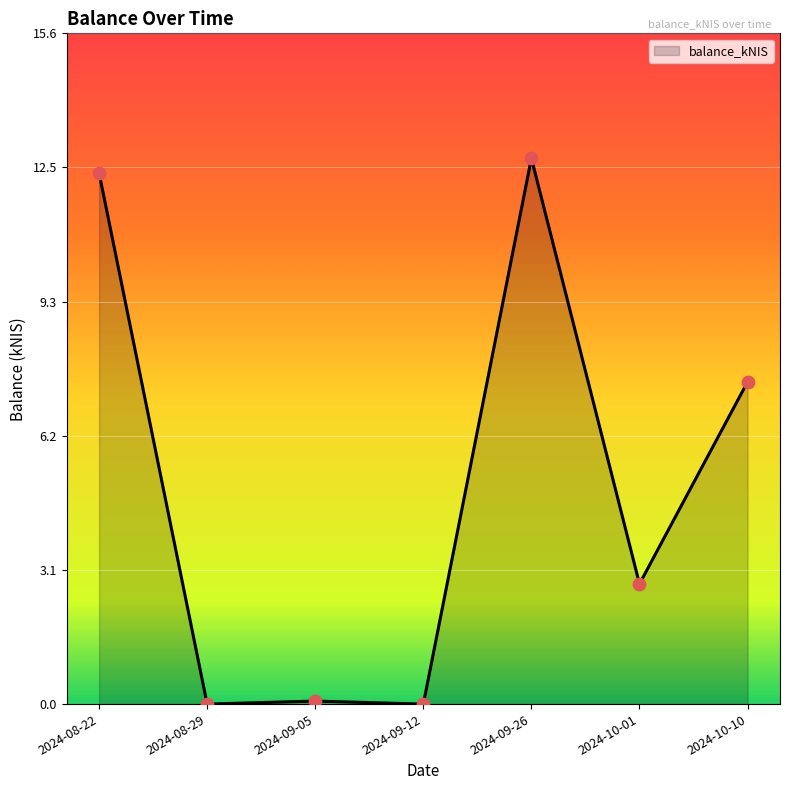

What is the change in value from 2024-08-22 to 2024-10-01?

-9.5